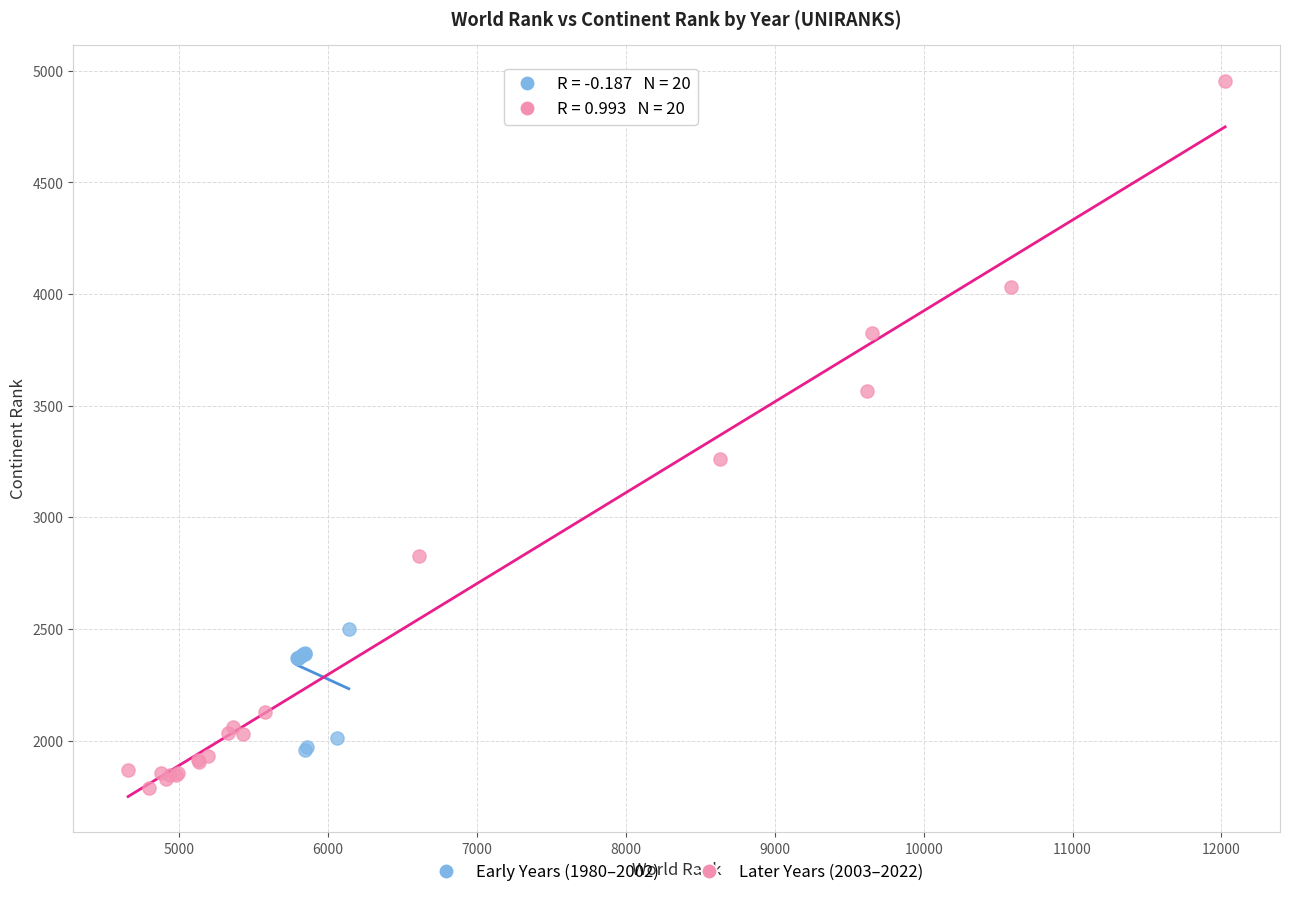

Which series reaches the maximum Y coordinate?

Later Years (2003–2022)